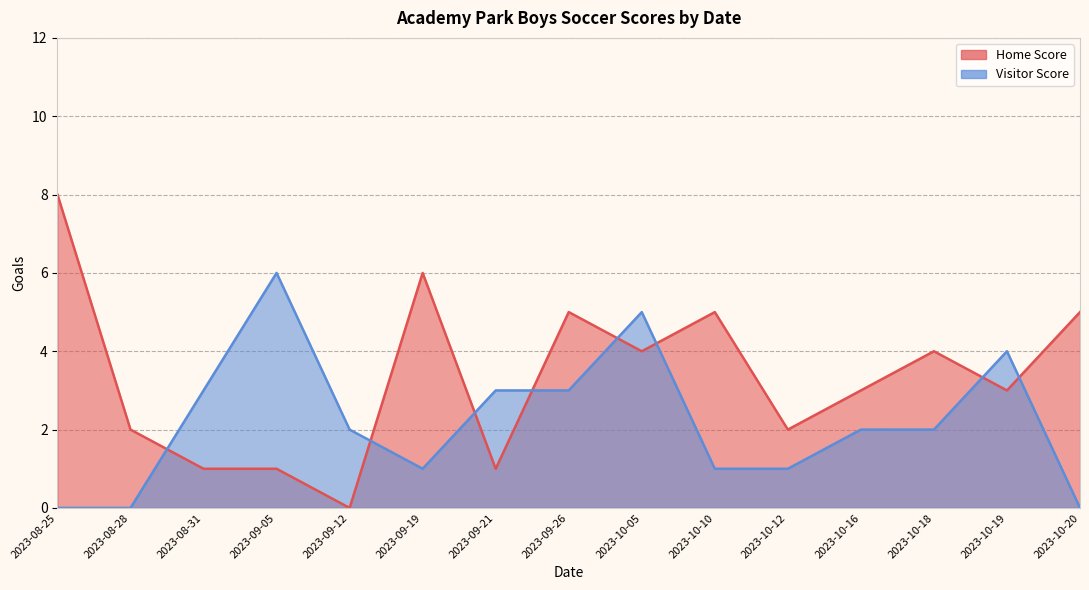

In Home Score, how many points are higher than both neighbors (excluding endpoints)?

4